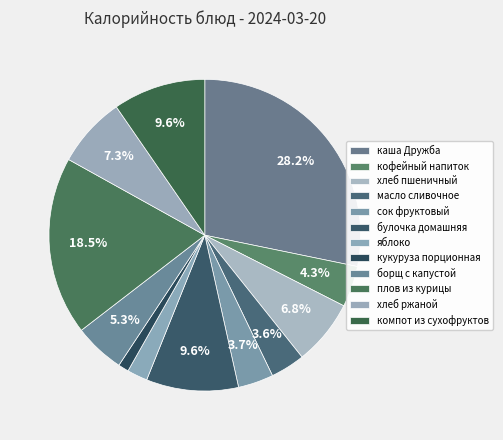

To the nearest percent, what is the difference between the масло сливочное and яблоко slice percentages?

1%